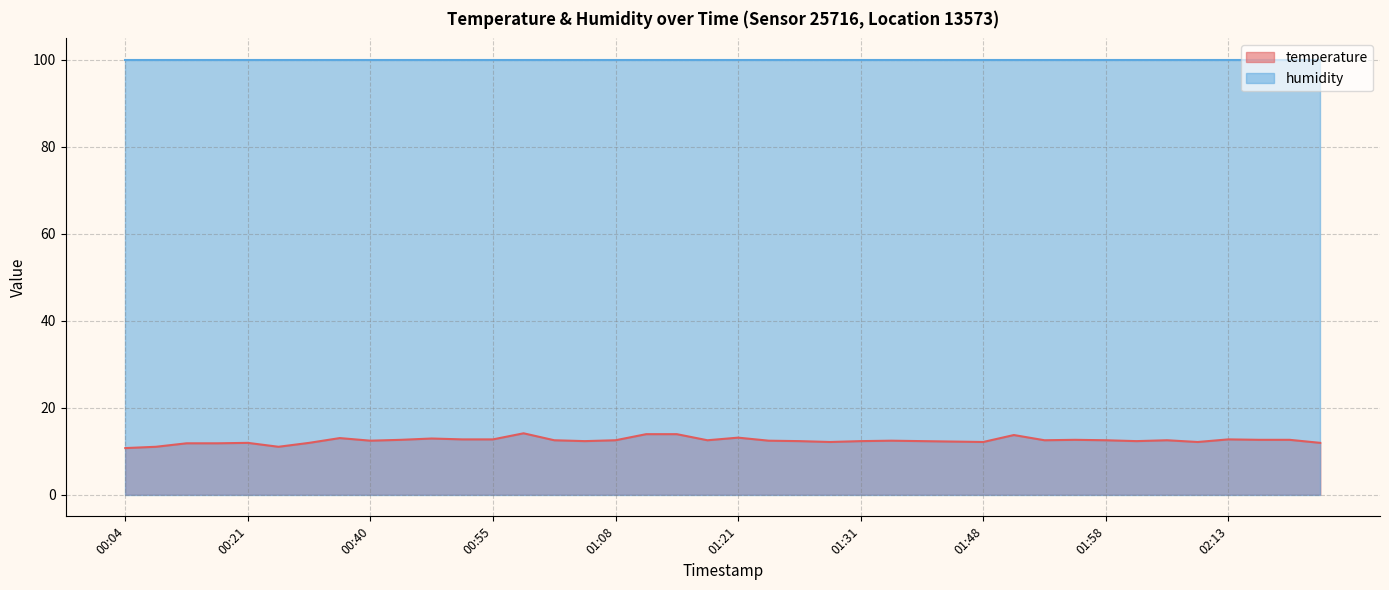

What is the change in value from 00:50 to 02:03?

-0.6